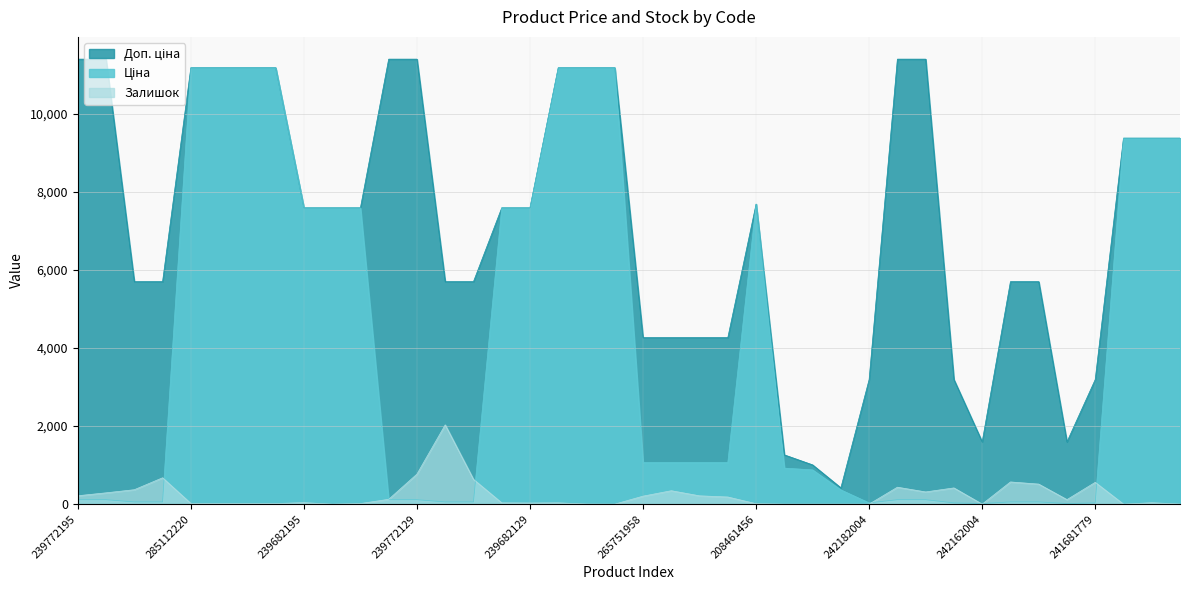

Which series has the widest spread of values?

Ціна